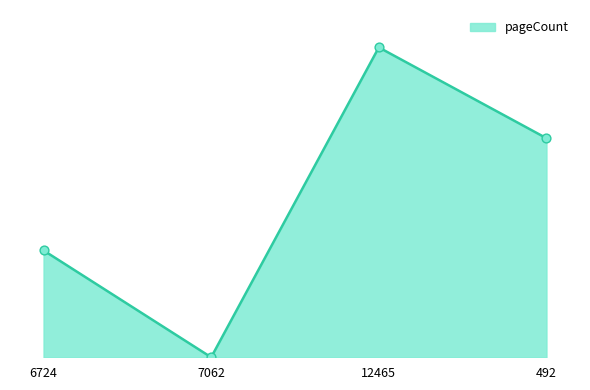

Does the chart have visible grid lines?

No